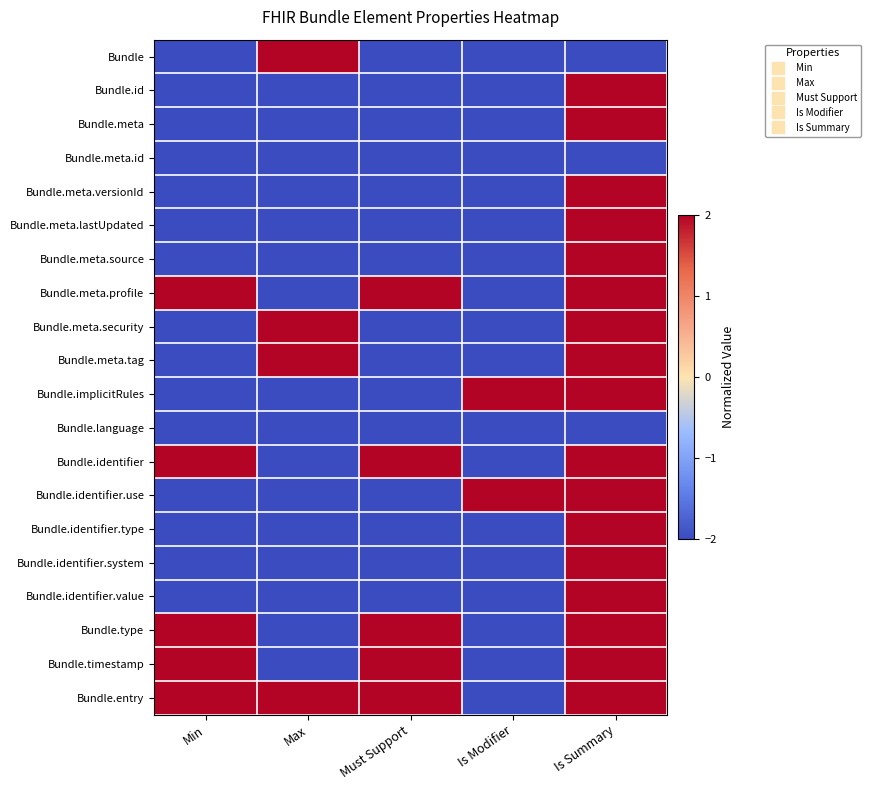

Count the number of data series in this chart.

20